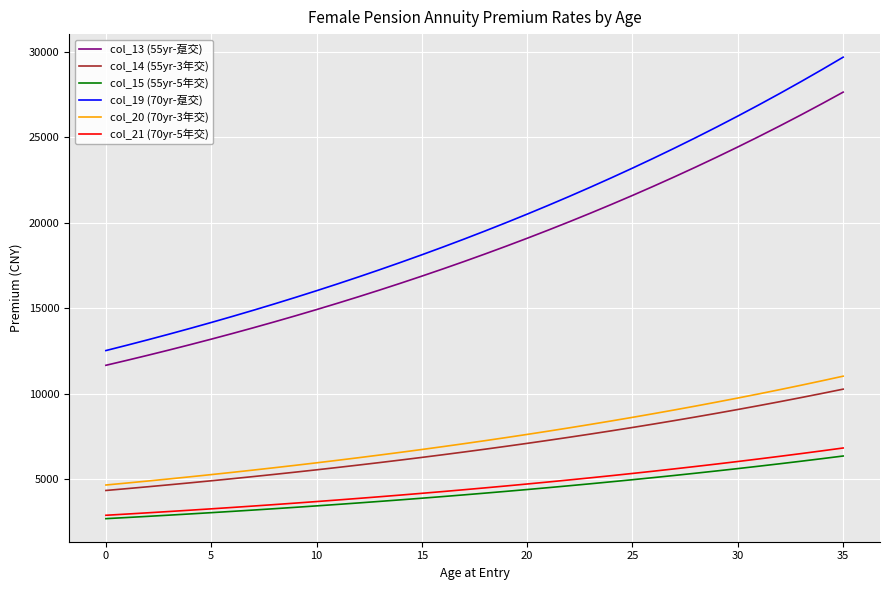

What is the maximum value shown in the chart?

29698.3